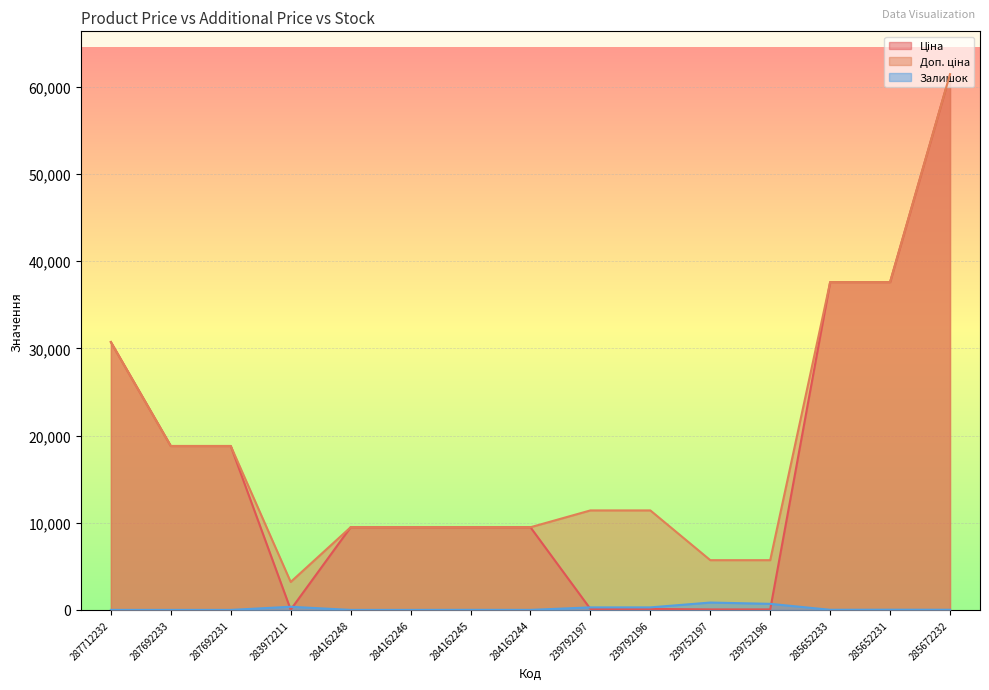

Reading left to right, transcribe all the data shown in this chart.

Ціна: 30717.1	18796.8	18796.8	32.0	9480.1	9480.1	9480.1	9480.1	114.1	114.1	57.0	57.0	37593.6	37593.6	61434.3
Доп. ціна: 30717.1	18796.8	18796.8	3205.0	9480.1	9480.1	9480.1	9480.1	11410.0	11410.0	5705.0	5705.0	37593.6	37593.6	61434.3
Залишок: 0.0	0.0	0.0	360.0	0.0	0.0	8.0	2.0	289.0	290.0	845.0	698.0	13.0	23.0	16.0